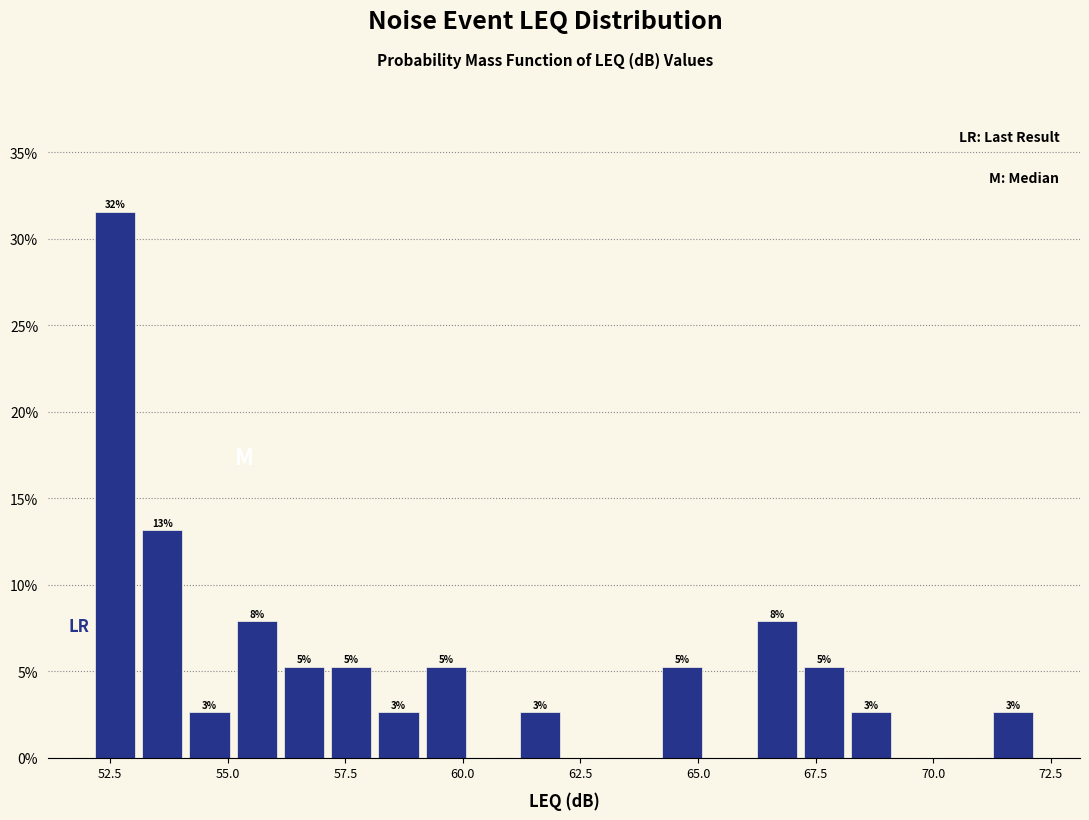

Around what value on the x-axis is the tallest bar? Give the approximate position of its centre, as read against the axis.

52.5